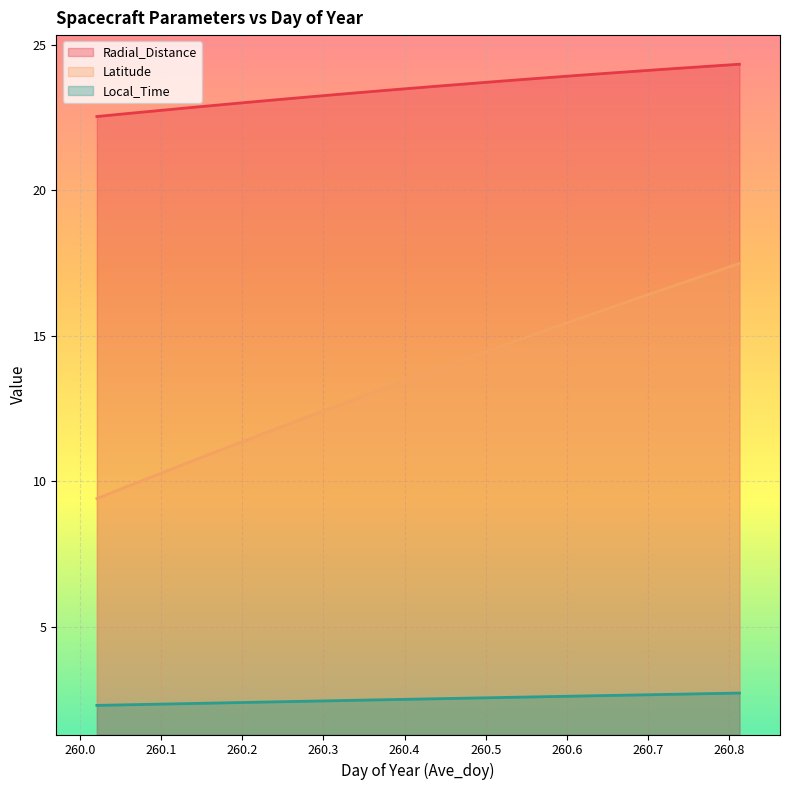

The value of Radial_Distance at 260.5208 is 23.7. True or false?

True